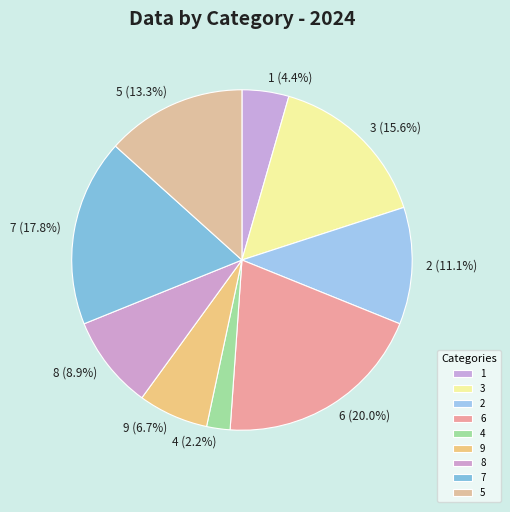

Count the number of slices in the pie.

9